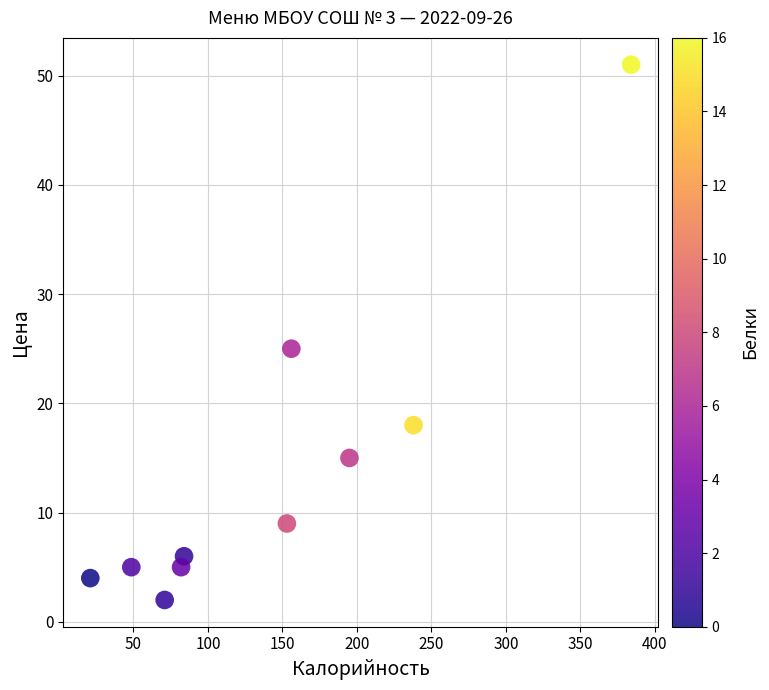

What Y value in the scatter plot is closest to 26?

25